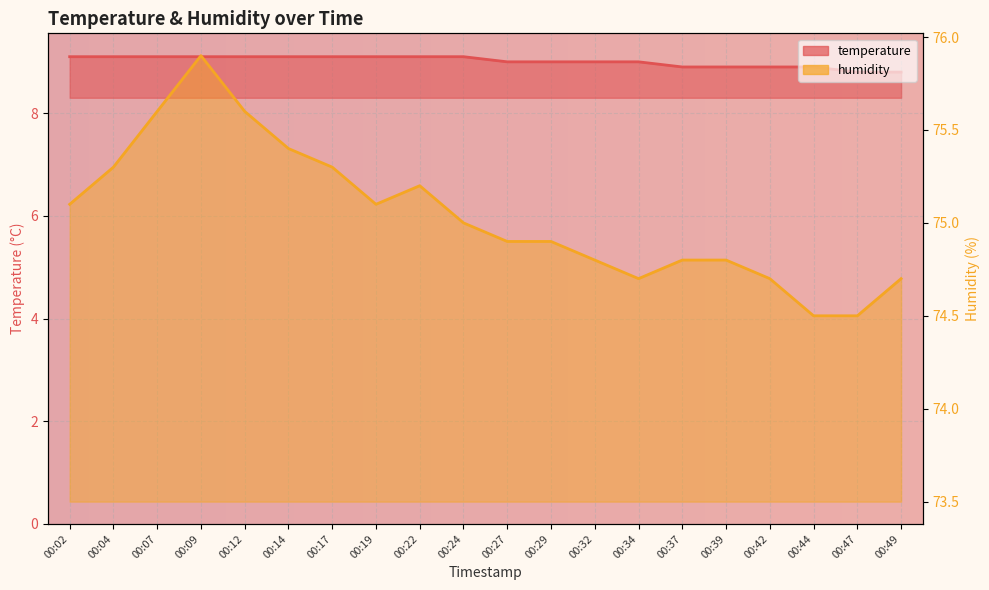

The temperature series shows 3.3 at 00:17. True or false?

False